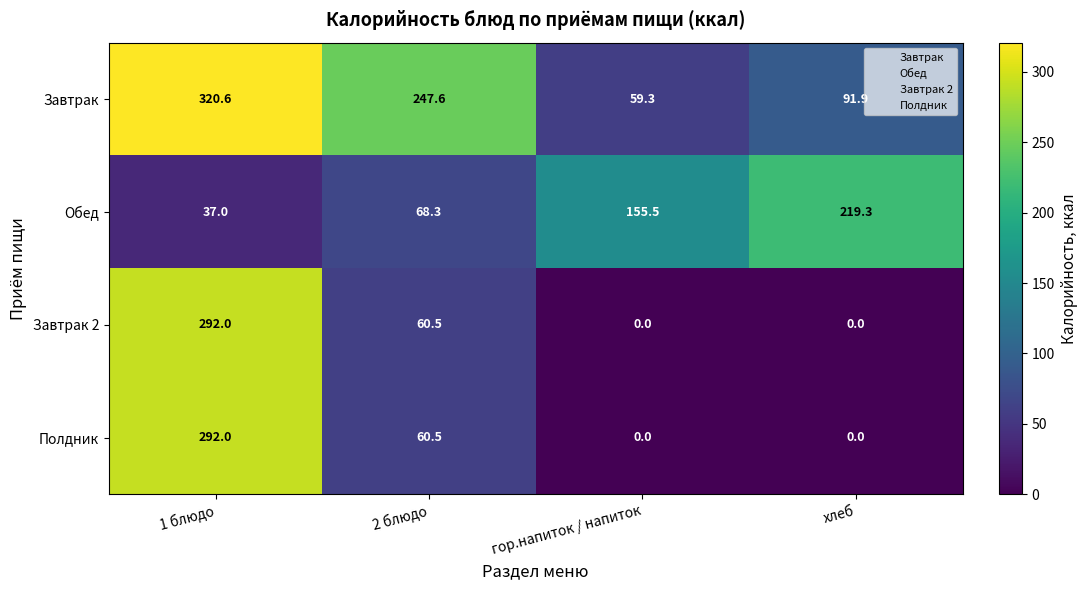

Reading right to left, list all the values displayed in this chart.

Завтрак: 91.9	59.3	247.6	320.6
Обед: 219.3	155.5	68.3	37.0
Завтрак 2: 0.0	0.0	60.5	292.0
Полдник: 0.0	0.0	60.5	292.0